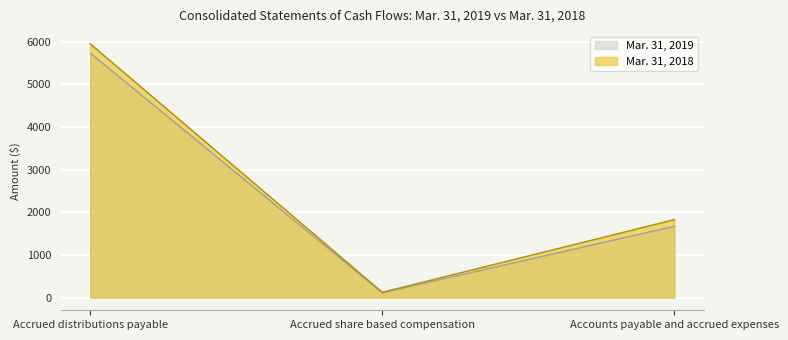

Reading right to left, list all the values displayed in this chart.

Mar. 31, 2019: Accounts payable and accrued expenses=1671	Accrued share based compensation=113	Accrued distributions payable=5733
Mar. 31, 2018: Accounts payable and accrued expenses=1828	Accrued share based compensation=125	Accrued distributions payable=5950